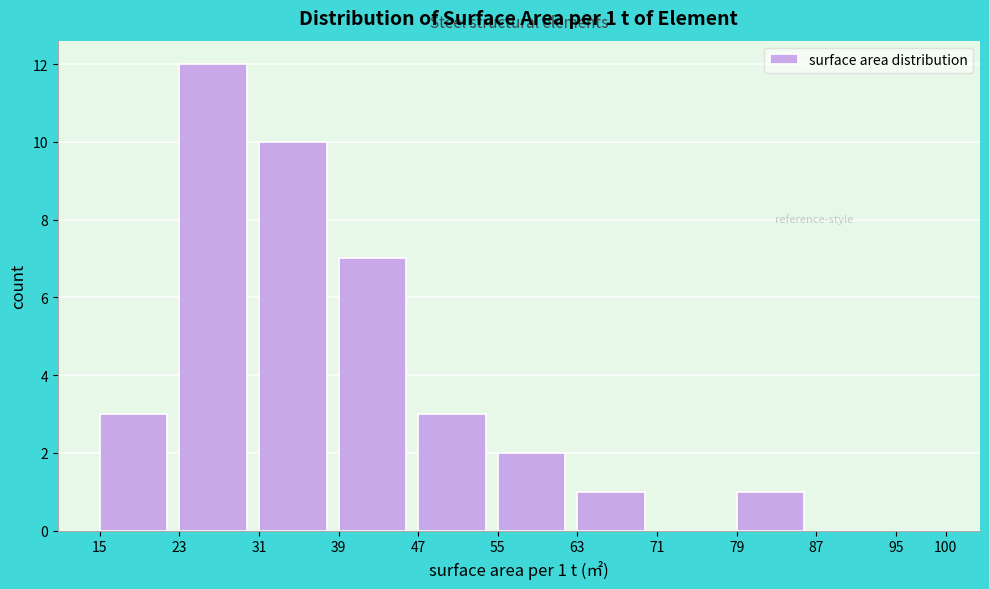

Which range on the x-axis has the tallest bar?

23 to 31